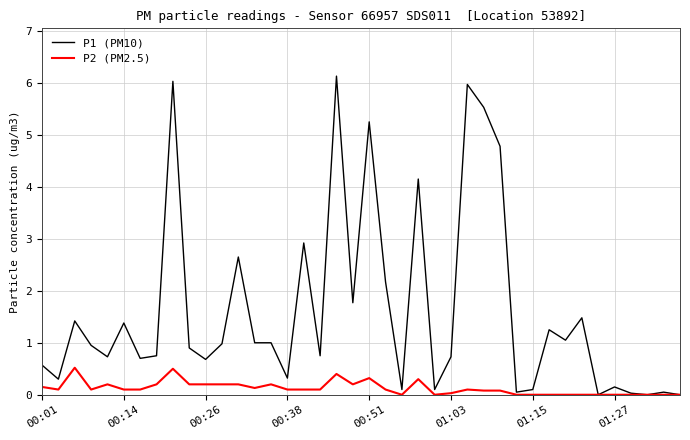

List the series in order of their peak value, highest first.

P1 (PM10), P2 (PM2.5)